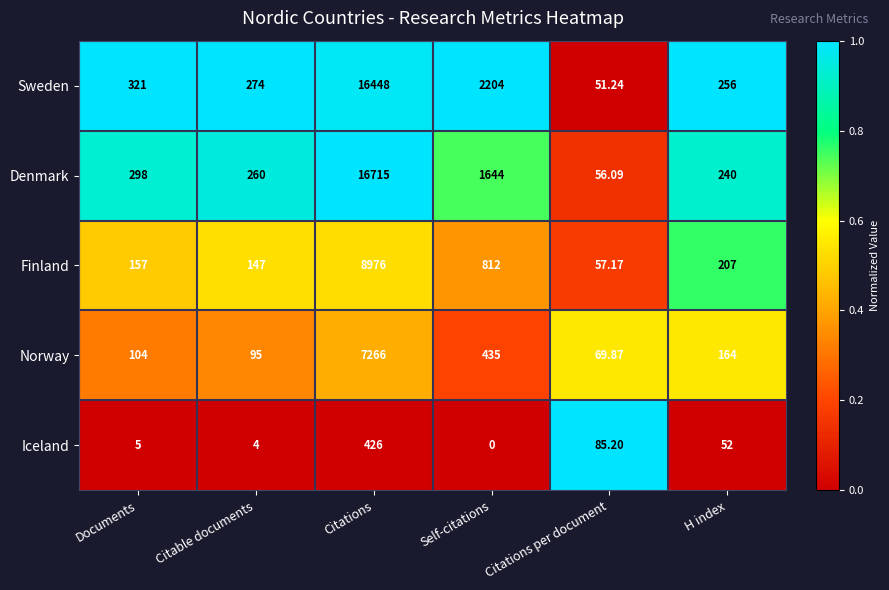

Which series has the widest spread of values?

Denmark